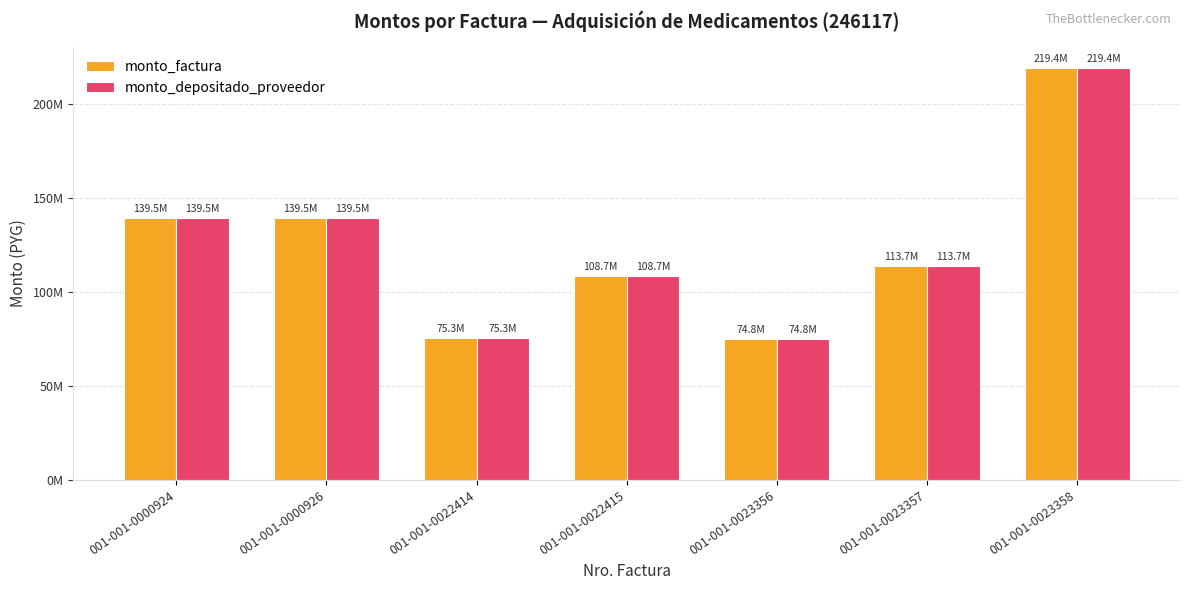

At which category is the sum across all series the highest?

001-001-0023358